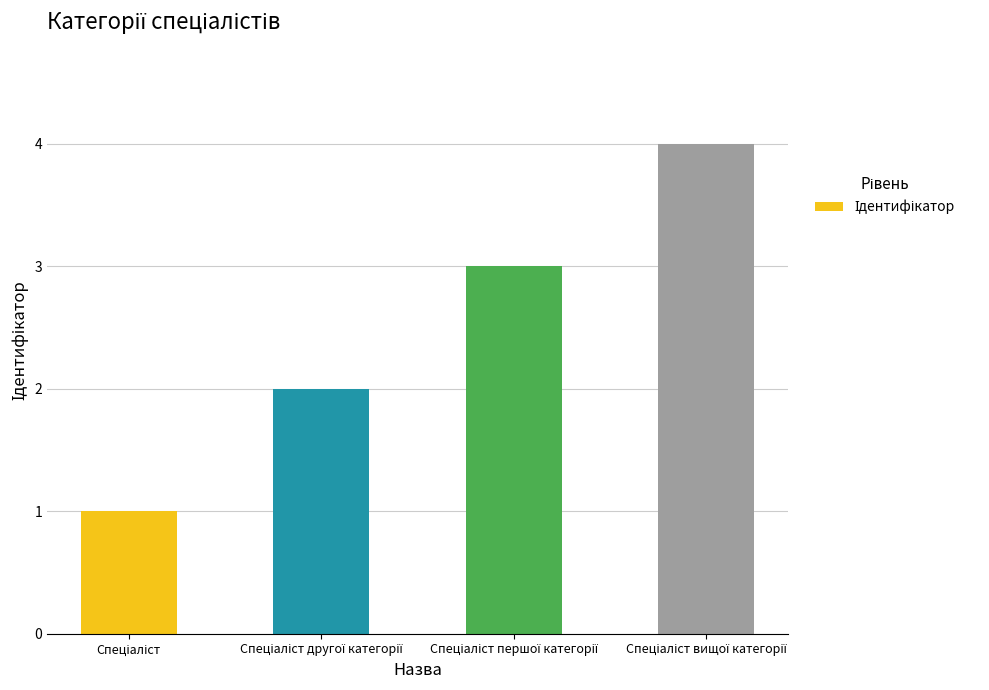

What is the greatest value displayed?

4